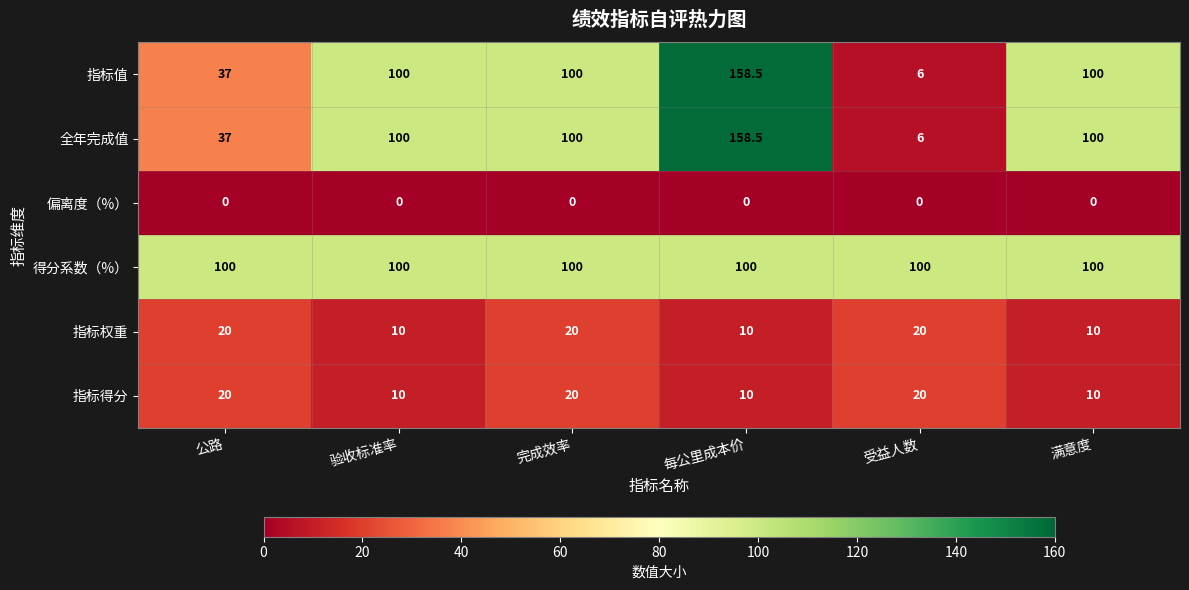

Which series has the largest total across all categories?

得分系数（%）